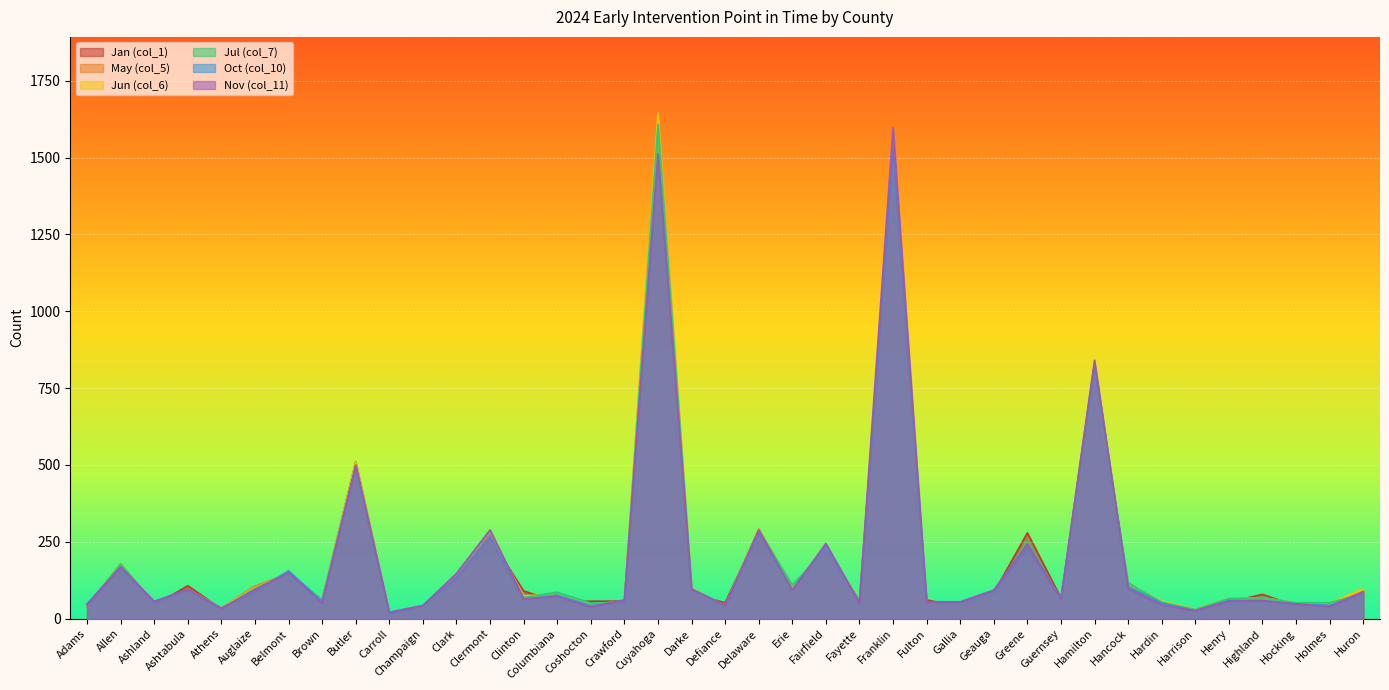

What is the difference between the maximum and second lowest values in the Jul (col_7) series?

1579